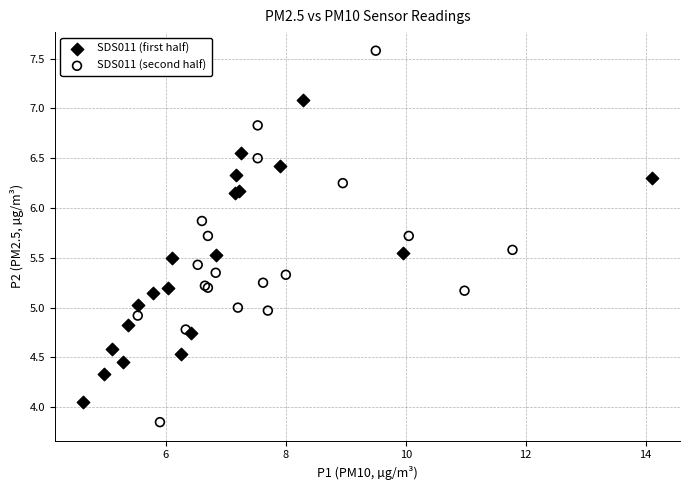

Which series has the largest Y range (max minus min)?

SDS011 (second half)